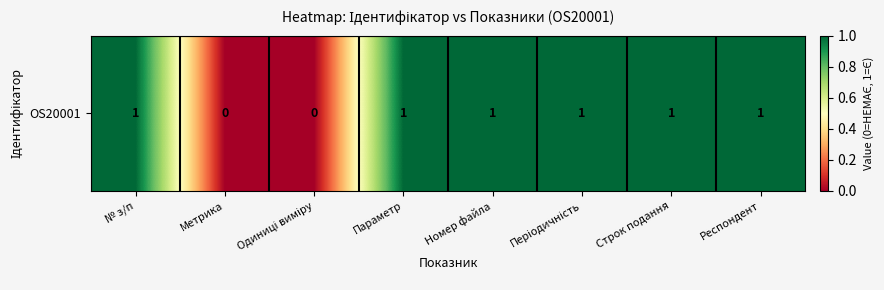

What is the average value?

1